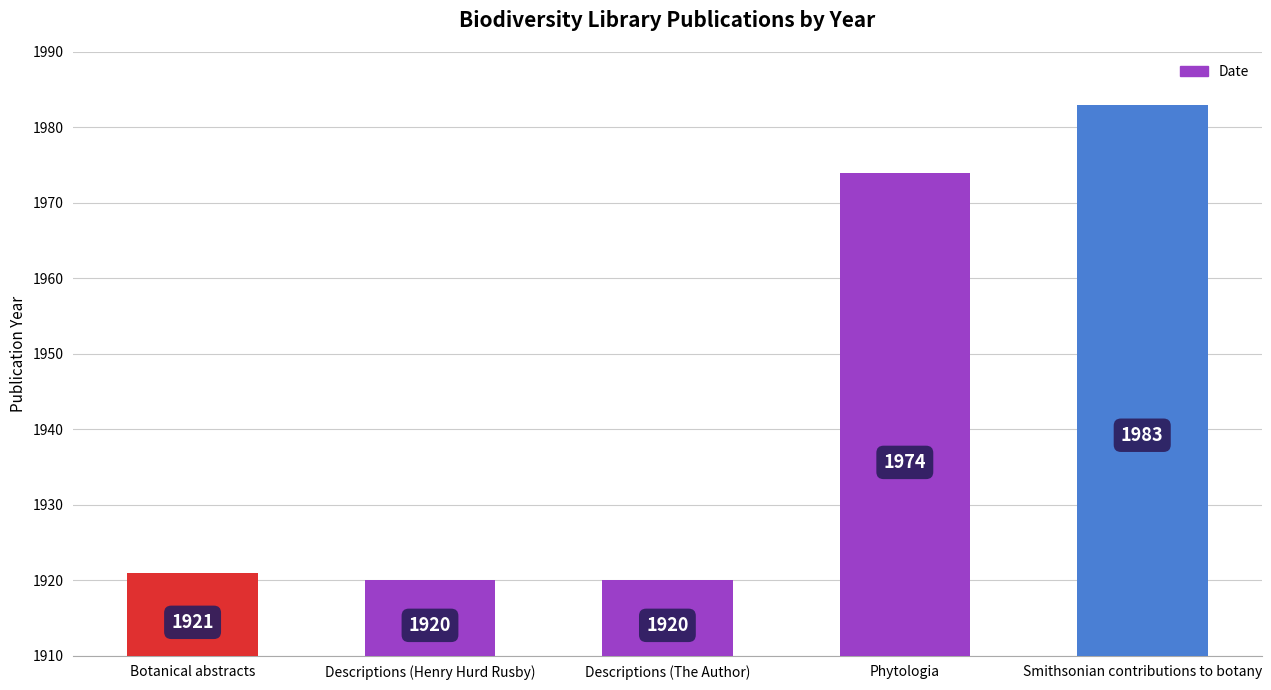

What is the value of the 1st bar from the left?

1921